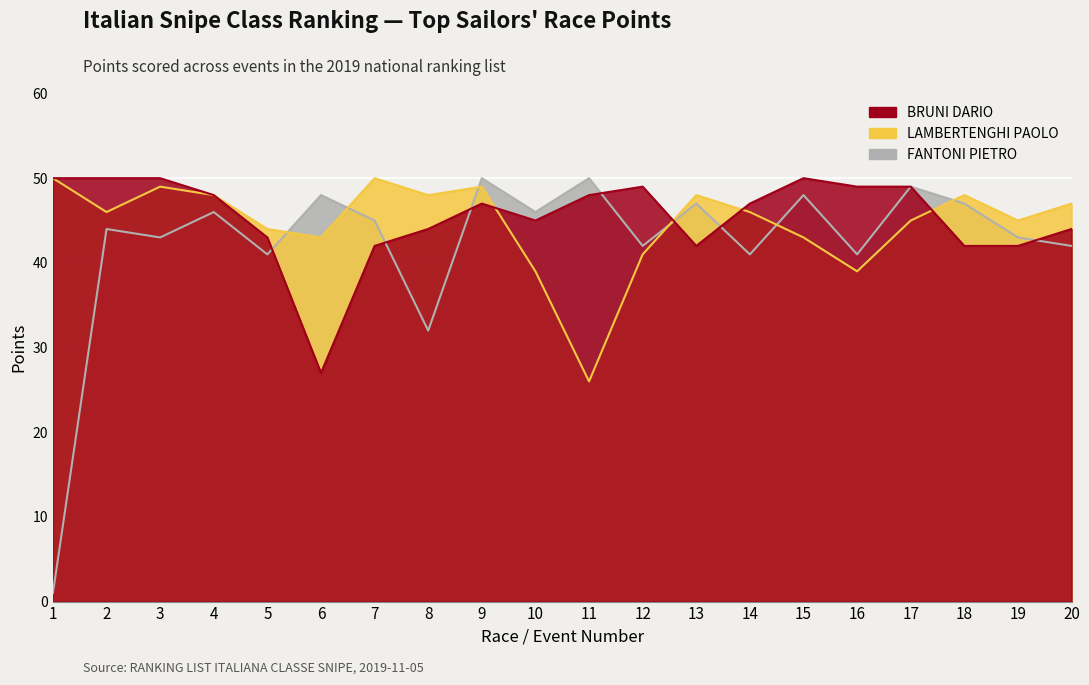

At 7, list the series in order from smallest to largest.

BRUNI DARIO, FANTONI PIETRO, LAMBERTENGHI PAOLO